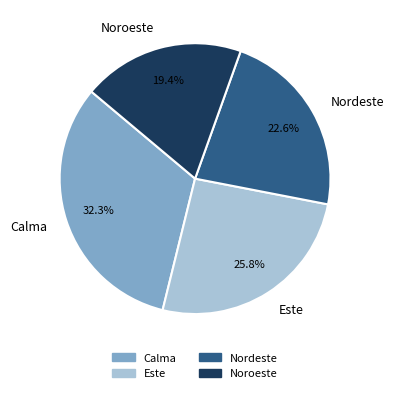

Does Nordeste represent more than half of the total?

No